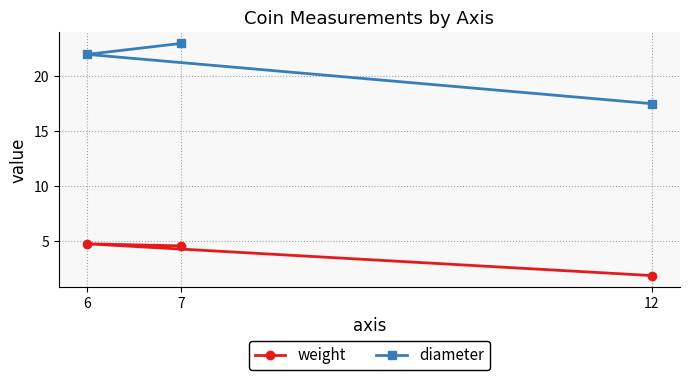

What is the value of the diameter point at the 2nd from the left?

23.0